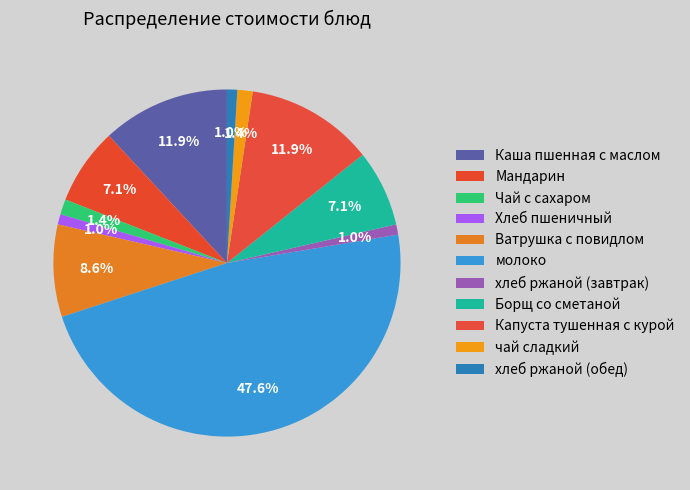

How many segments does this pie chart have?

11